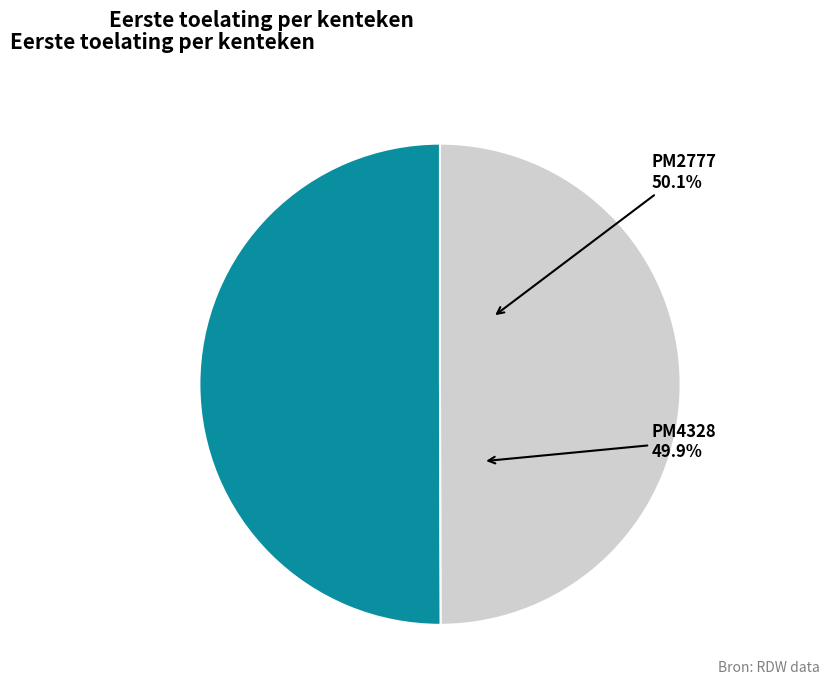

What percentage is NOT represented by PM2777?

49.9%